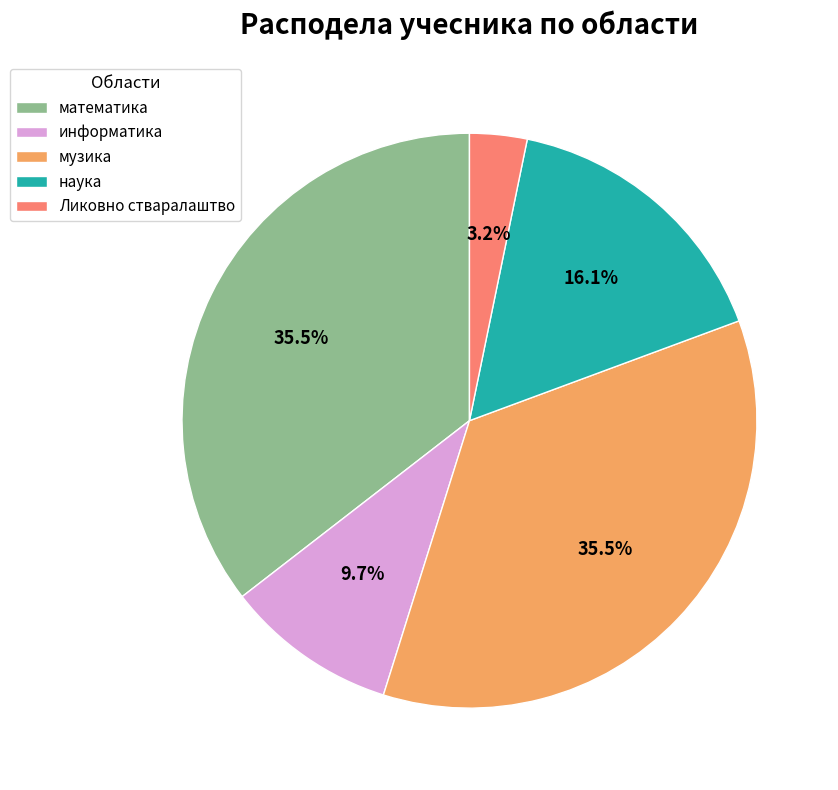

Is наука the majority of the pie?

No